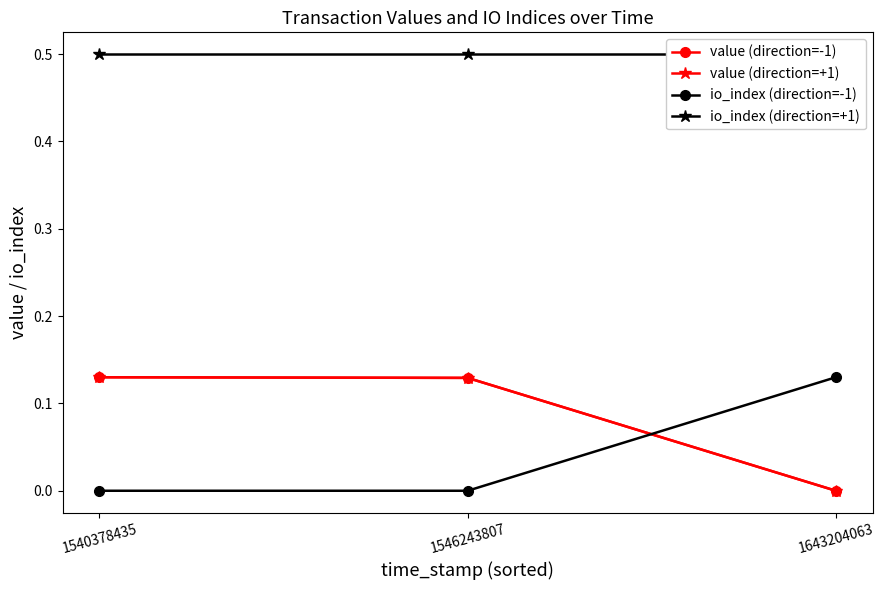

At which label does value (direction=+1) reach its peak?

1540378435